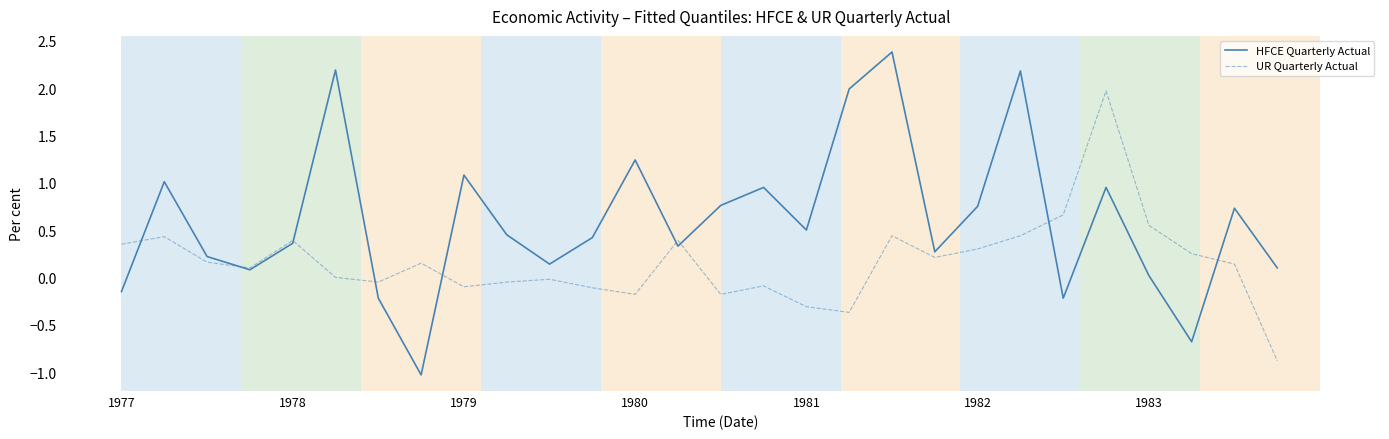

Rank the series by their maximum value, from highest to lowest.

HFCE Quarterly Actual, UR Quarterly Actual